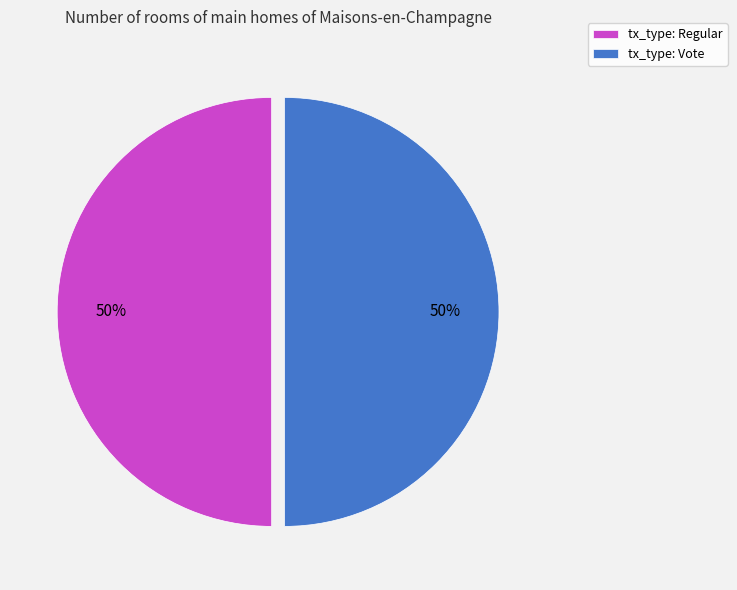

Approximately how many times larger is the value at tx_type: Vote compared to tx_type: Regular?

1.0